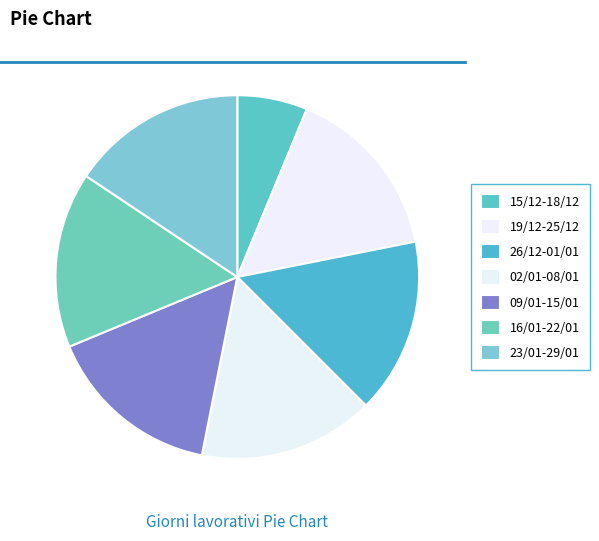

To the nearest percent, what percentage of the pie is 26/12-01/01?

16%